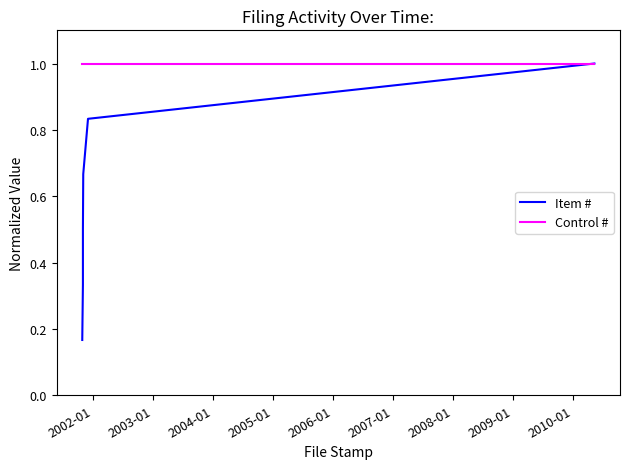

True or false: Item # has more than 1 interior local peaks.

False